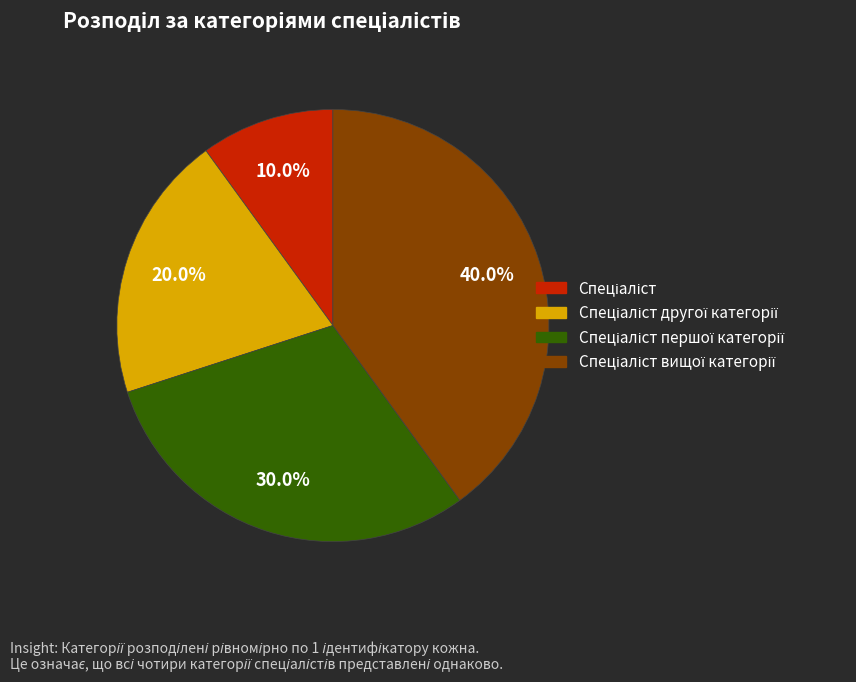

Does any single category account for the majority?

No